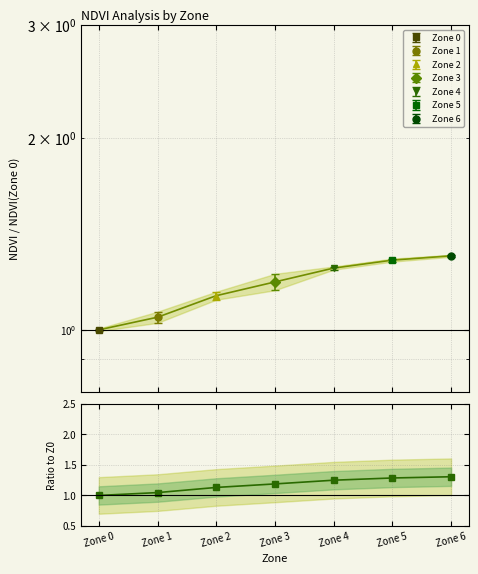

Count the number of categories in the chart.

7